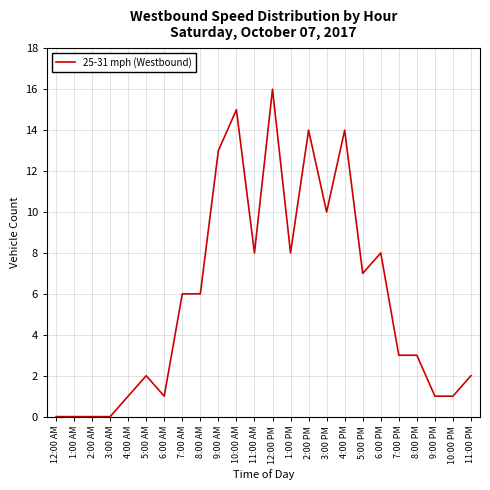

True or false: the data shows 9 at 7:00 AM.

False